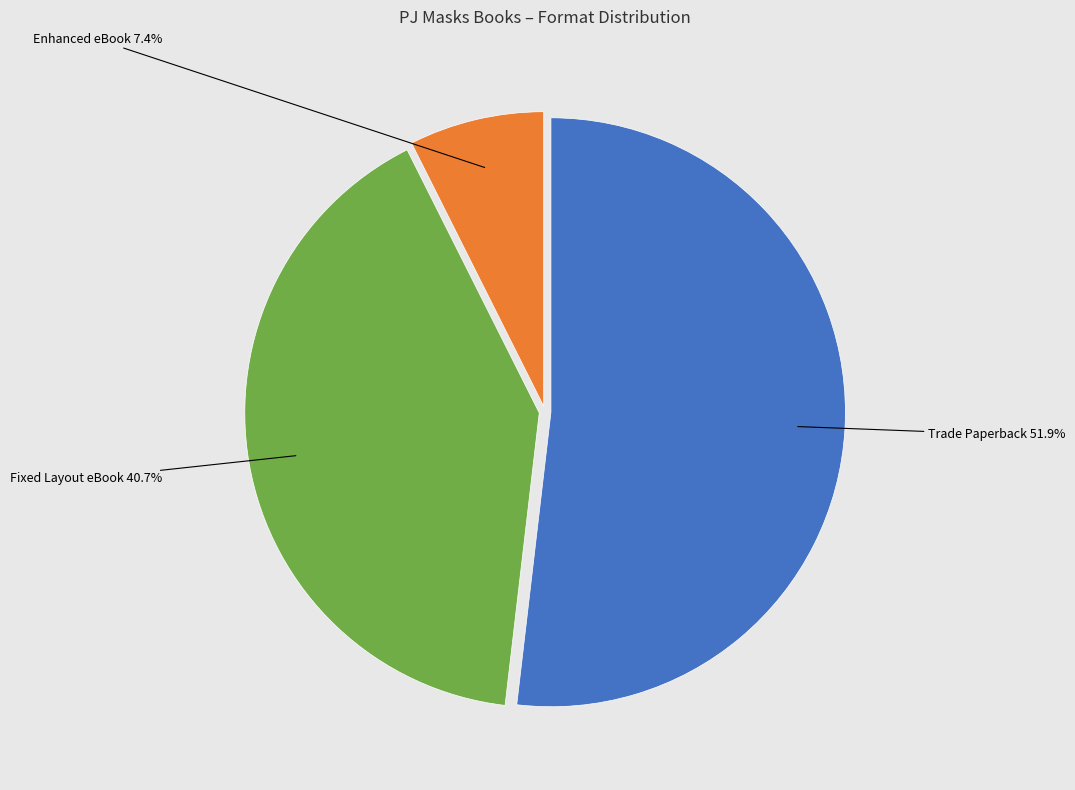

Is there a majority slice in this chart?

Yes